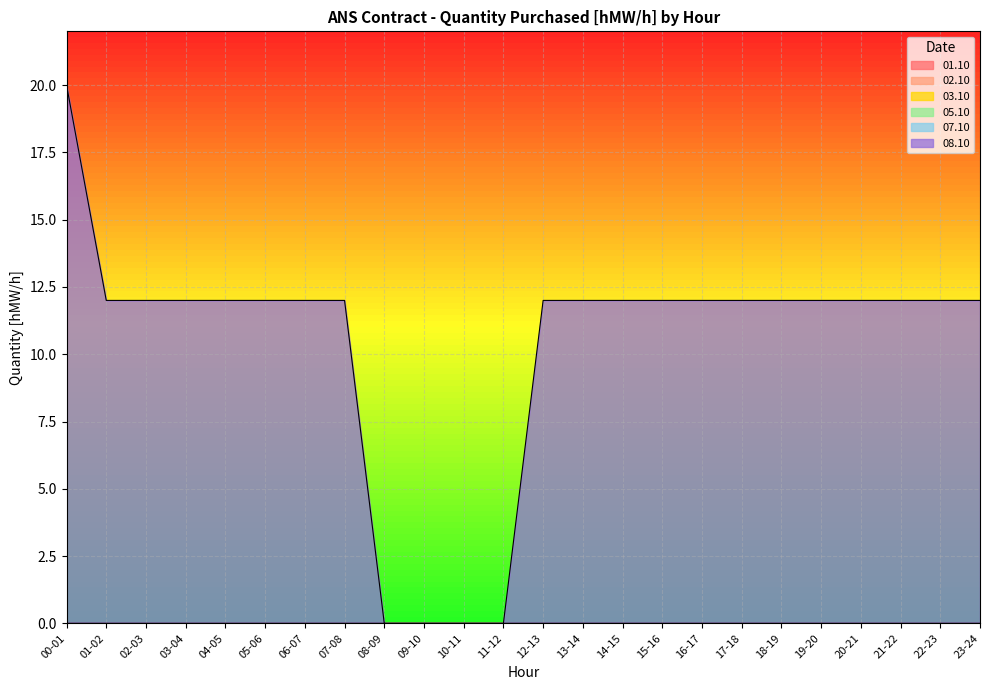

What is the total value across all series at 23-24?

12